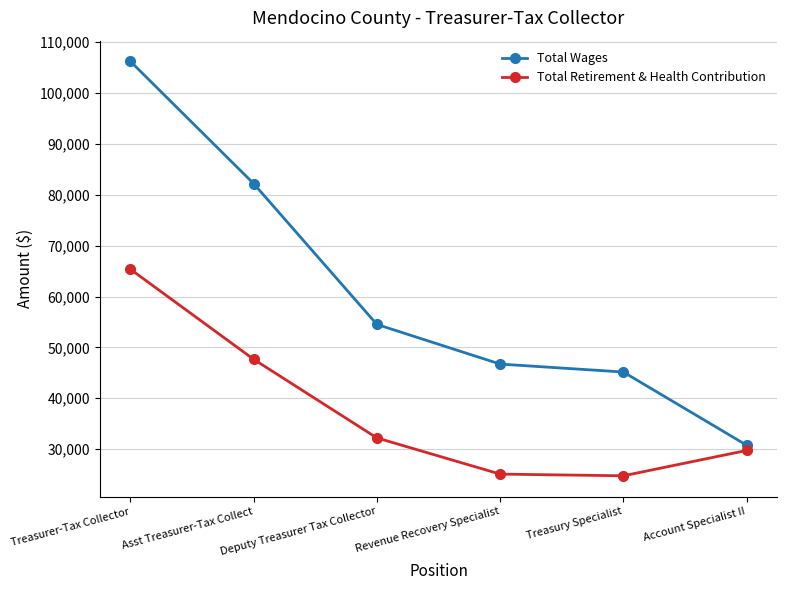

What are all the series names shown in the legend?

Total Wages, Total Retirement & Health Contribution